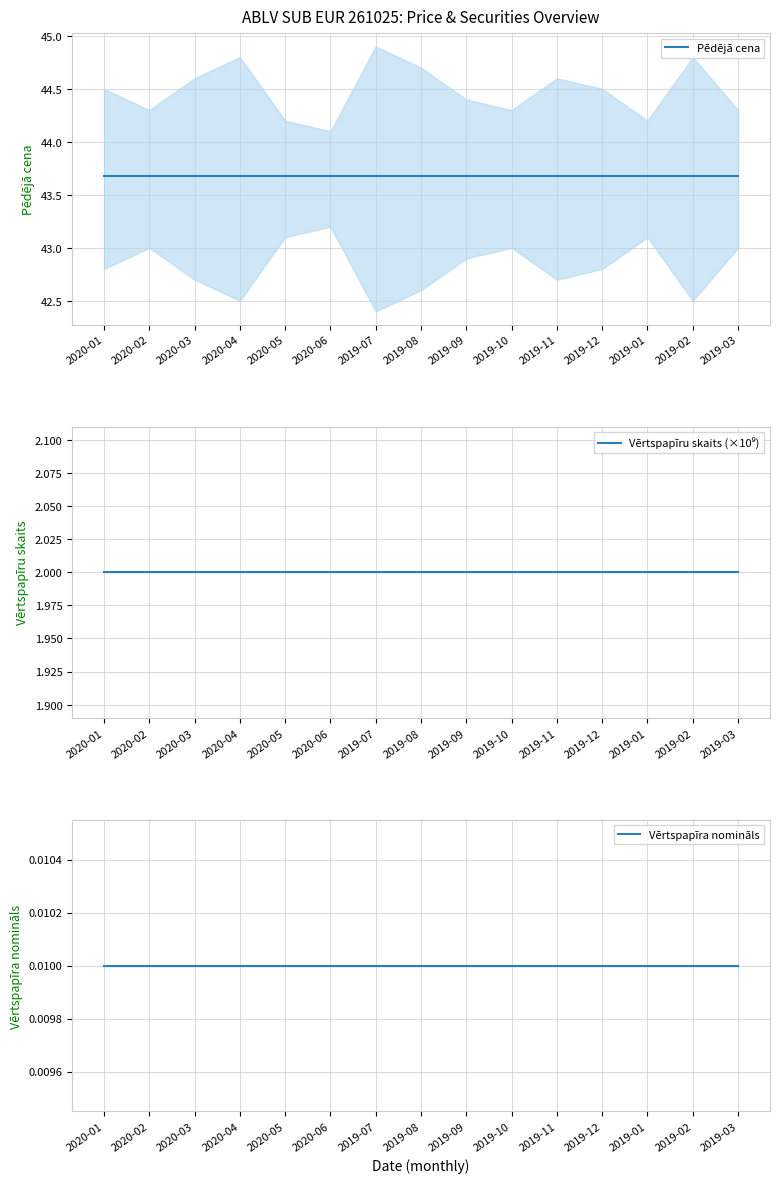

Read the Vērtspapīru skaits (×10⁹) value at 2019-10.

2.0